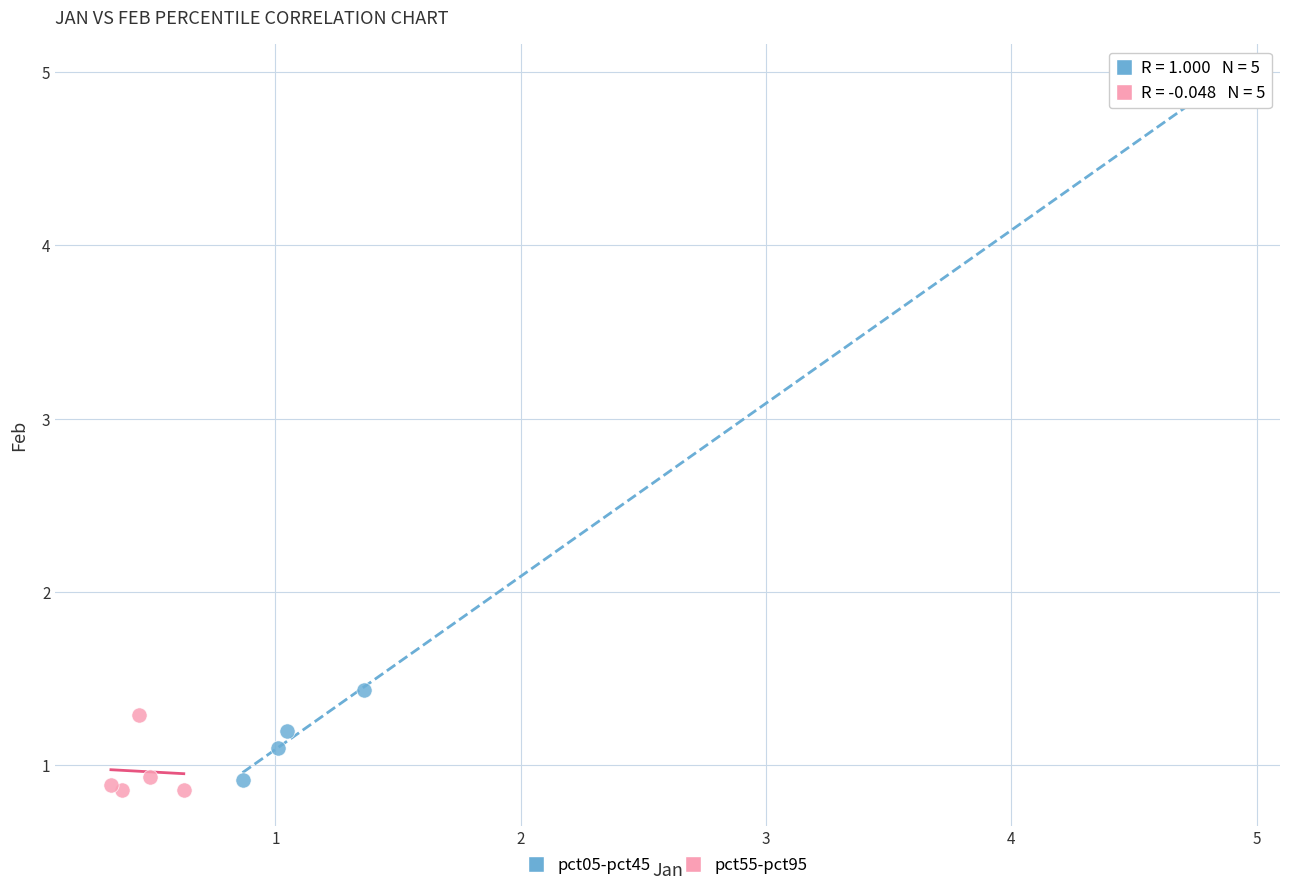

Which series has the widest spread of Y values?

pct05-pct45